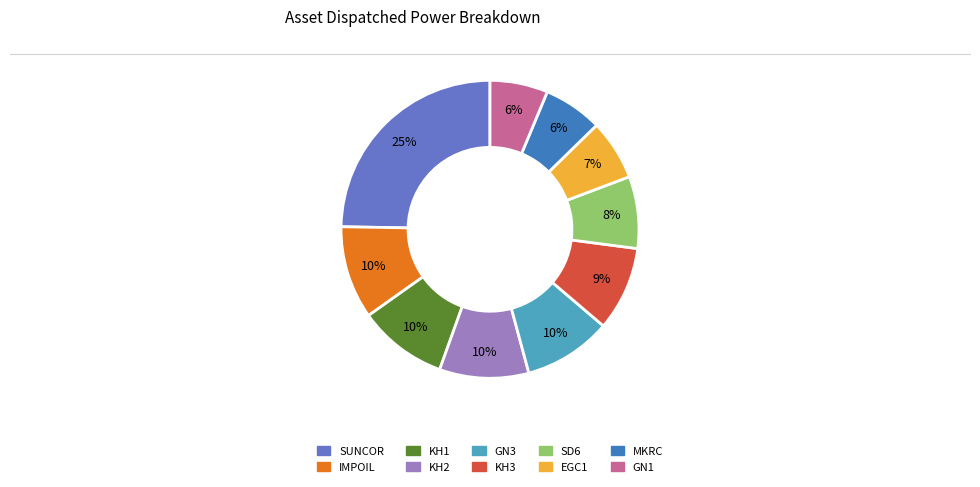

How many slices are in this pie chart?

10